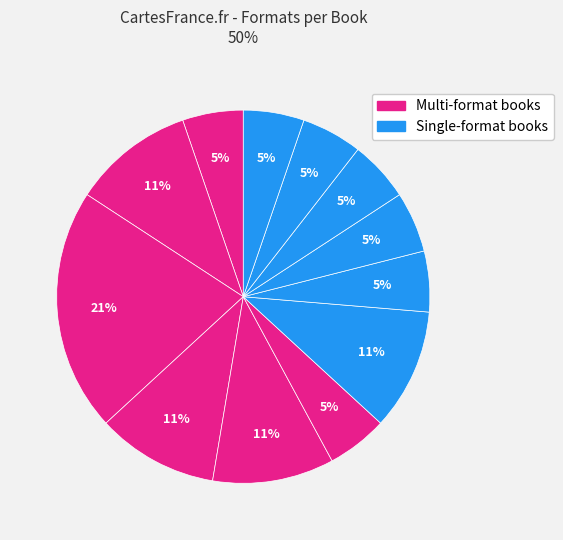

How many segments does this pie chart have?

12